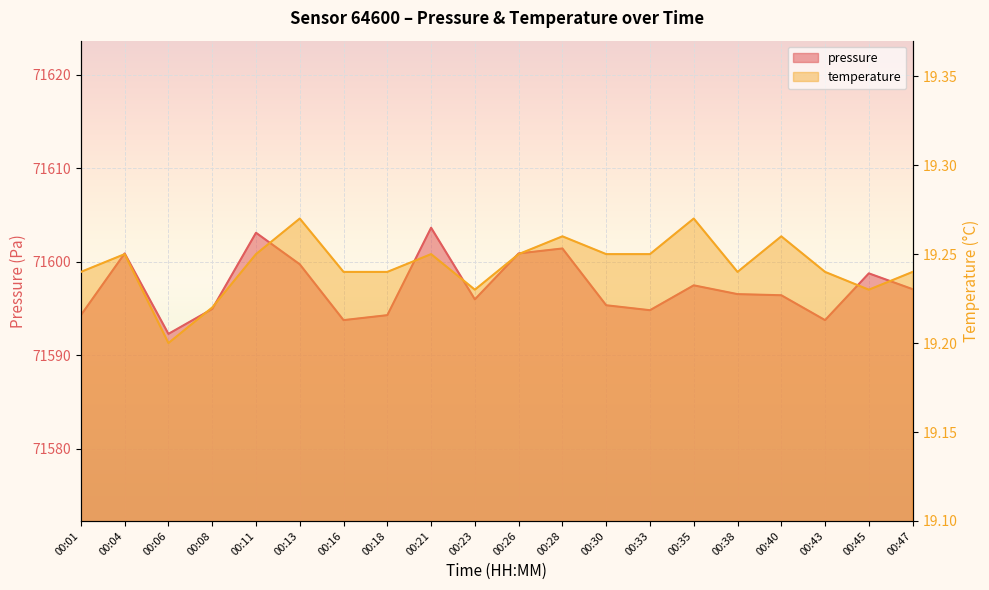

Reading left to right, transcribe all the data shown in this chart.

pressure: 00:01=71594.3	00:04=71600.9	00:06=71592.3	00:08=71594.9	00:11=71603.1	00:13=71599.7	00:16=71593.8	00:18=71594.3	00:21=71603.6	00:23=71596.0	00:26=71600.9	00:28=71601.4	00:30=71595.3	00:33=71594.8	00:35=71597.5	00:38=71596.5	00:40=71596.4	00:43=71593.8	00:45=71598.8	00:47=71597.1
temperature: 00:01=19.2	00:04=19.2	00:06=19.2	00:08=19.2	00:11=19.2	00:13=19.3	00:16=19.2	00:18=19.2	00:21=19.2	00:23=19.2	00:26=19.2	00:28=19.3	00:30=19.2	00:33=19.2	00:35=19.3	00:38=19.2	00:40=19.3	00:43=19.2	00:45=19.2	00:47=19.2